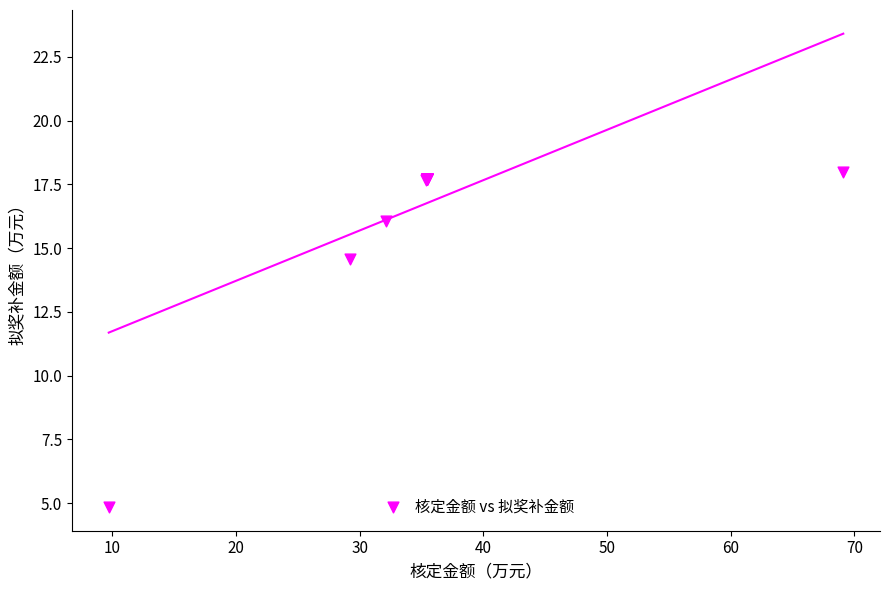

What Y value in the scatter plot is closest to 11?

14.6